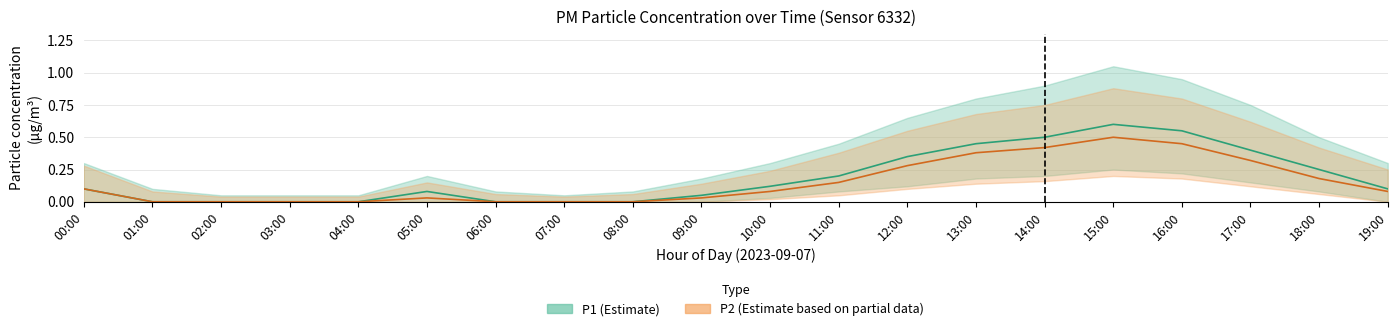

Which has a higher value, 07:00 or 10:00?

10:00